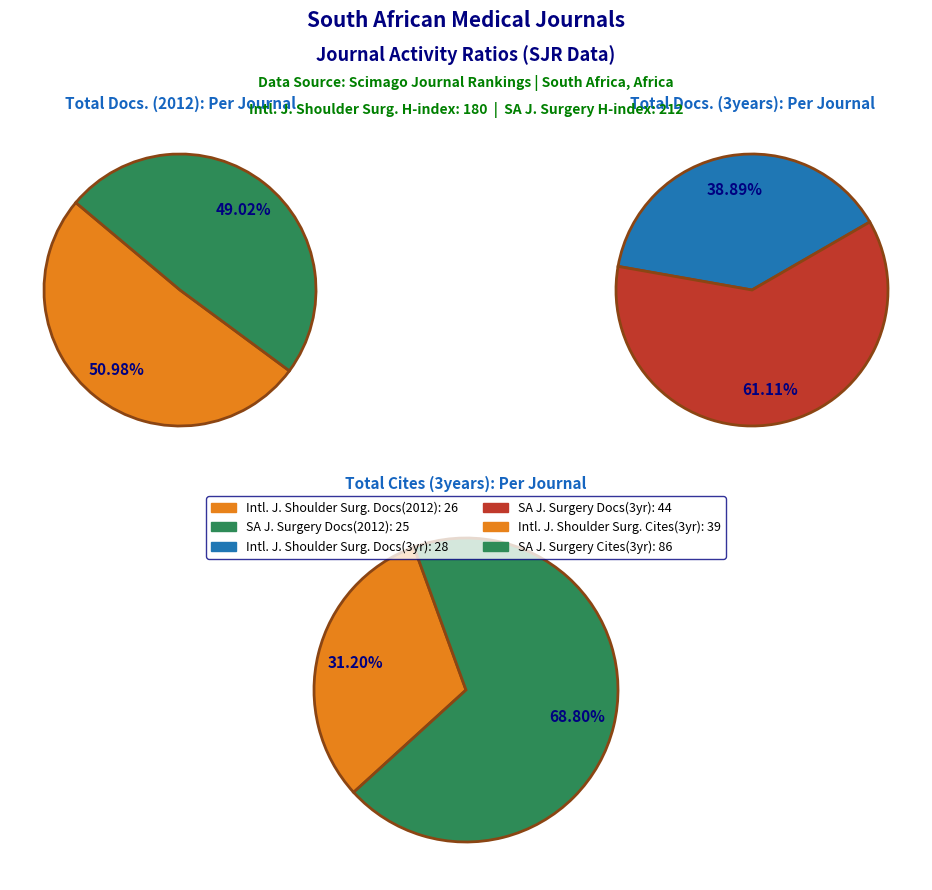

What percentage is NOT represented by South African Journal of Surgery?

51.0%